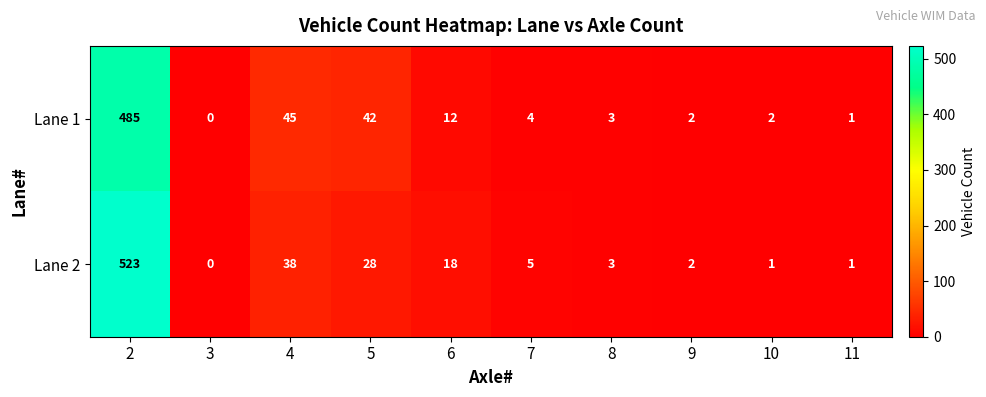

What is the sum of all Lane 1 values?

596